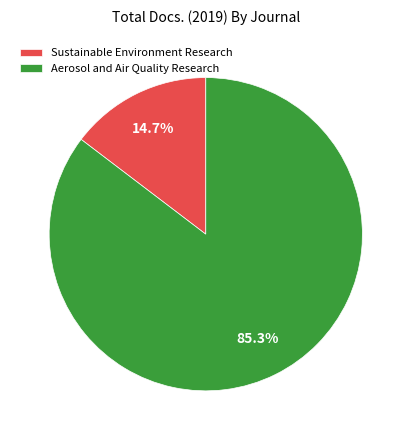

The Sustainable Environment Research slice represents 1% of the pie. True or false?

False